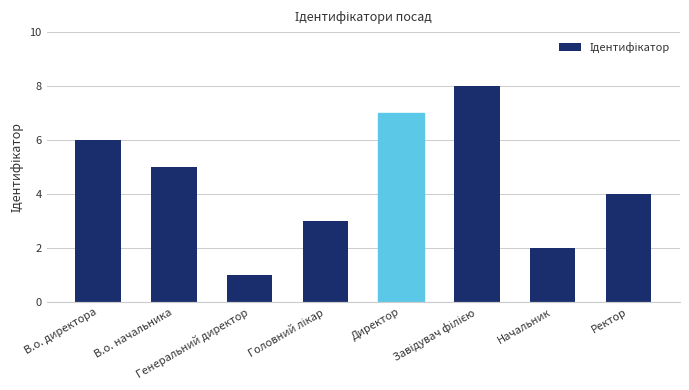

How many series are shown in this chart?

1